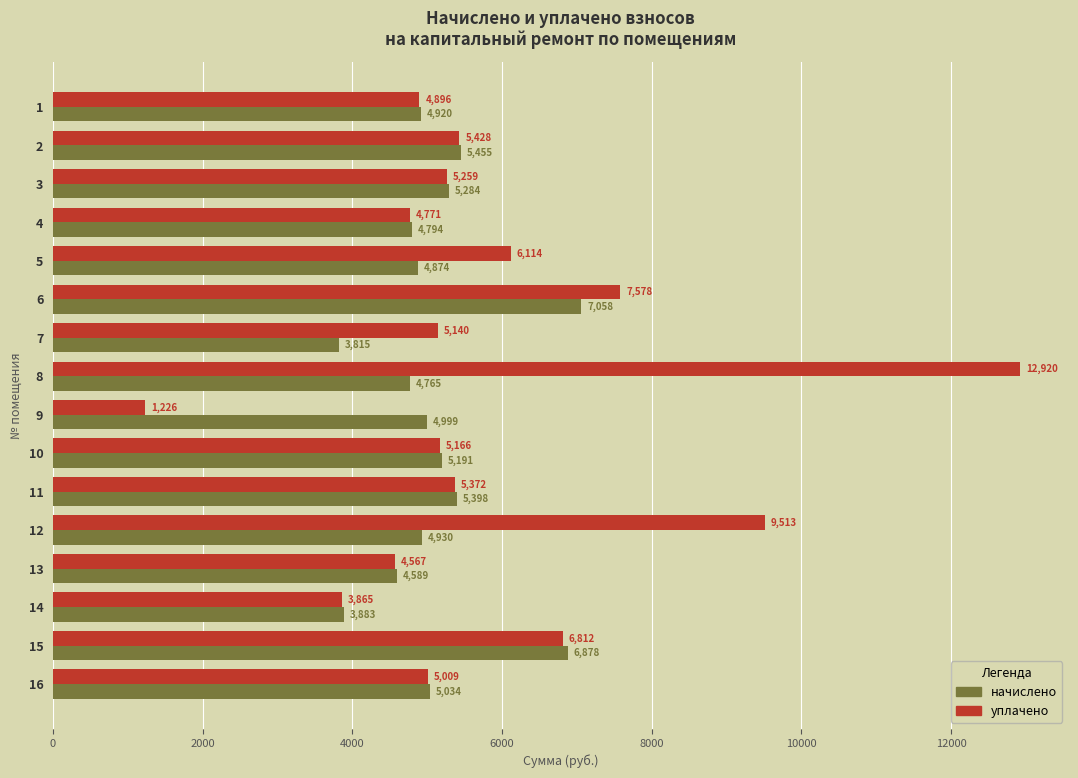

The уплачено series shows 9722.0 at 2. True or false?

False